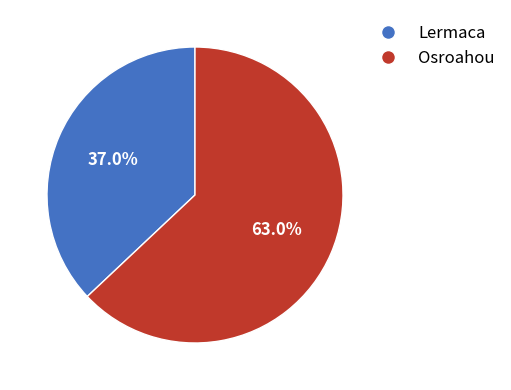

Does any single category account for the majority?

Yes